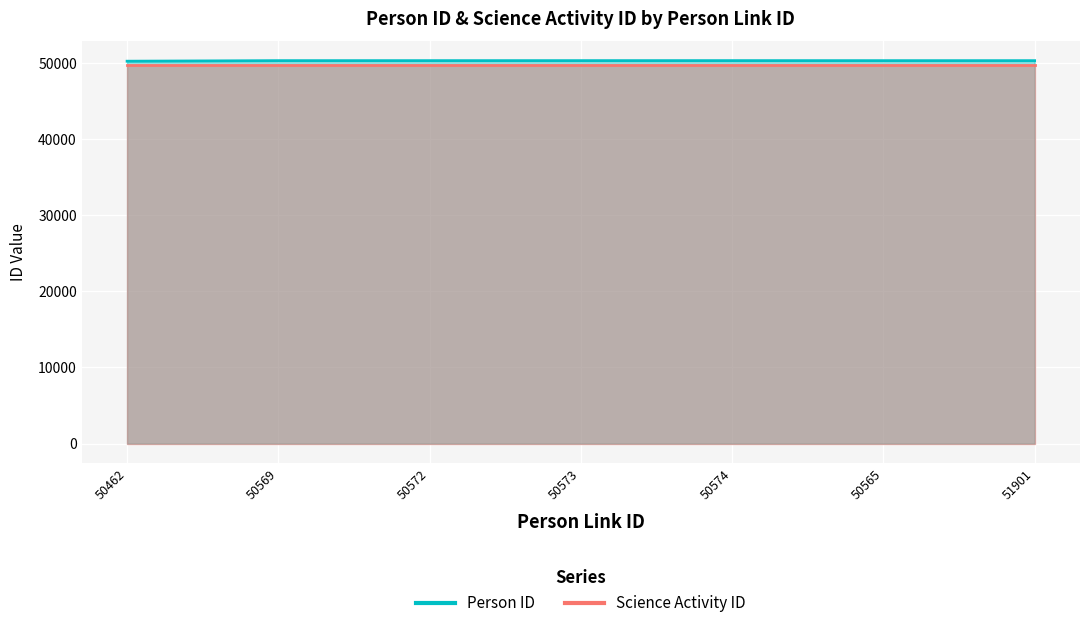

List the labels in order of value, largest first.

50574, 50573, 50572, 50569, 50565, 51901, 50462